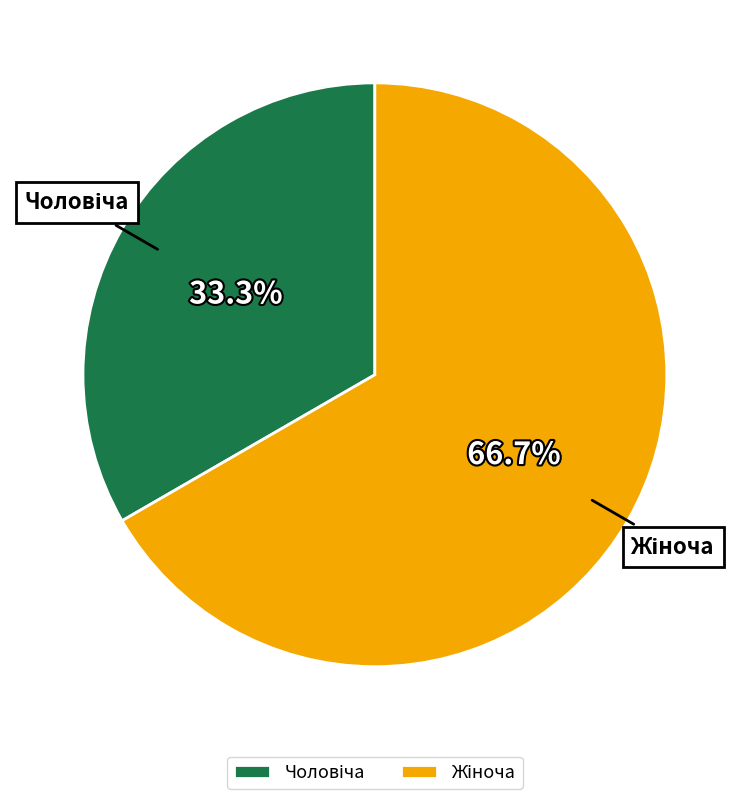

Does any single category account for the majority?

Yes